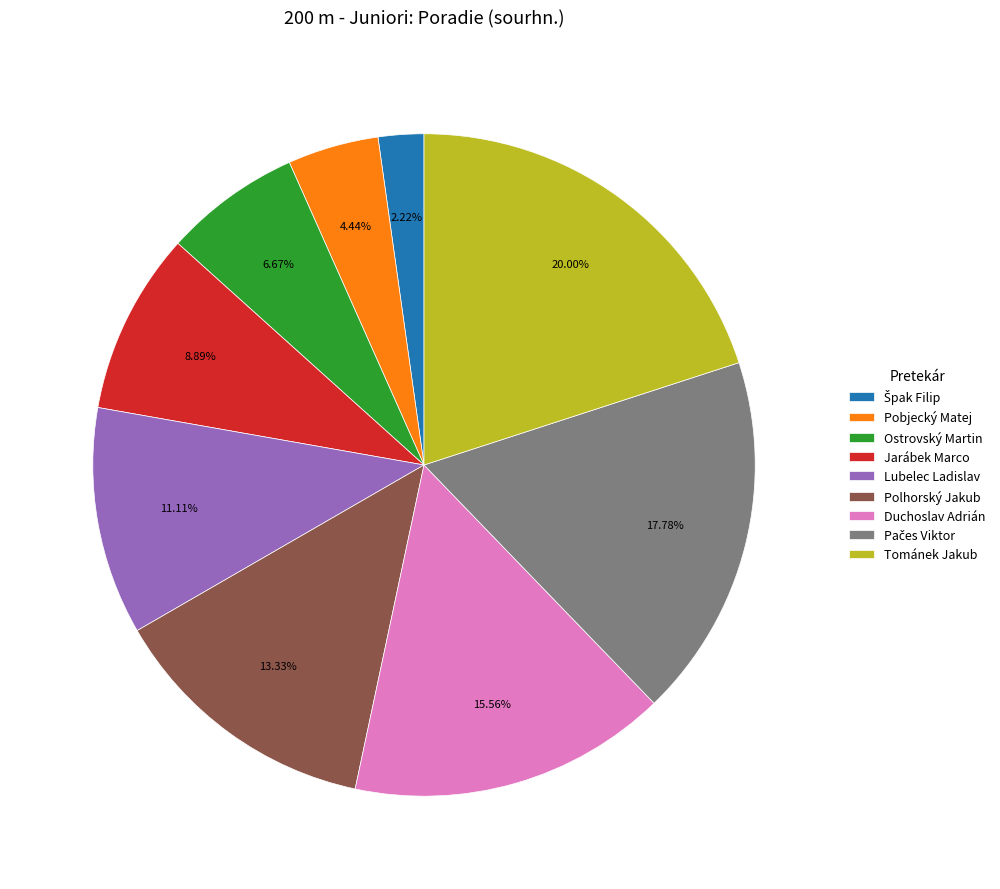

Which has a higher value, Jarábek Marco or Polhorský Jakub?

Polhorský Jakub